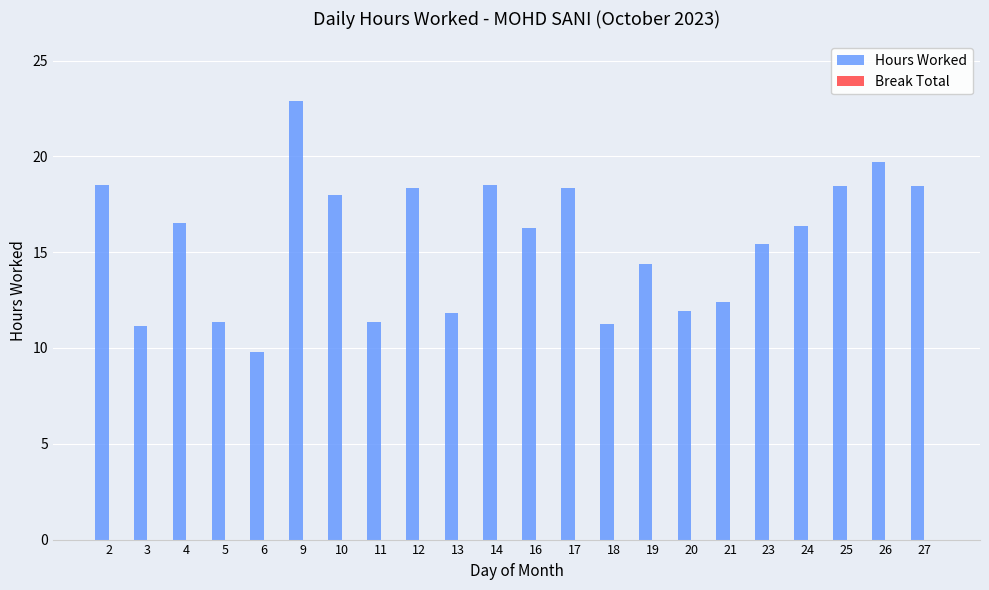

What is the difference between the maximum and second lowest values?

11.8